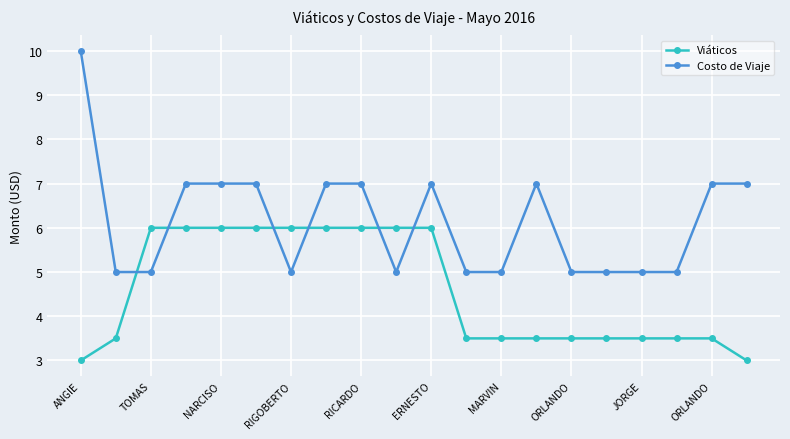

Reading left to right, what are all the values shown in this chart?

Viáticos: 3.0	3.5	6.0	6.0	6.0	6.0	6.0	6.0	6.0	6.0	6.0	3.5	3.5	3.5	3.5	3.5	3.5	3.5	3.5	3.0
Costo de Viaje: 10.0	5.0	5.0	7.0	7.0	7.0	5.0	7.0	7.0	5.0	7.0	5.0	5.0	7.0	5.0	5.0	5.0	5.0	7.0	7.0